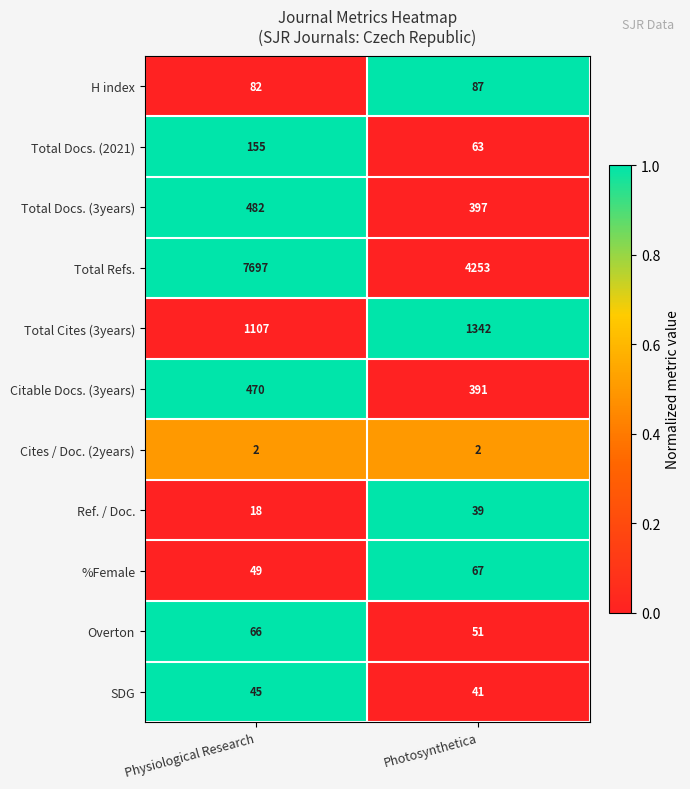

Which series has the largest total across all categories?

Total Refs.